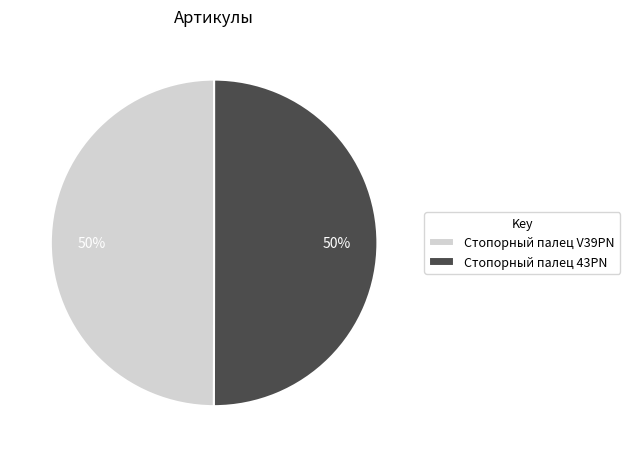

True or false: Стопорный палец 43PN accounts for 50% of the total.

True